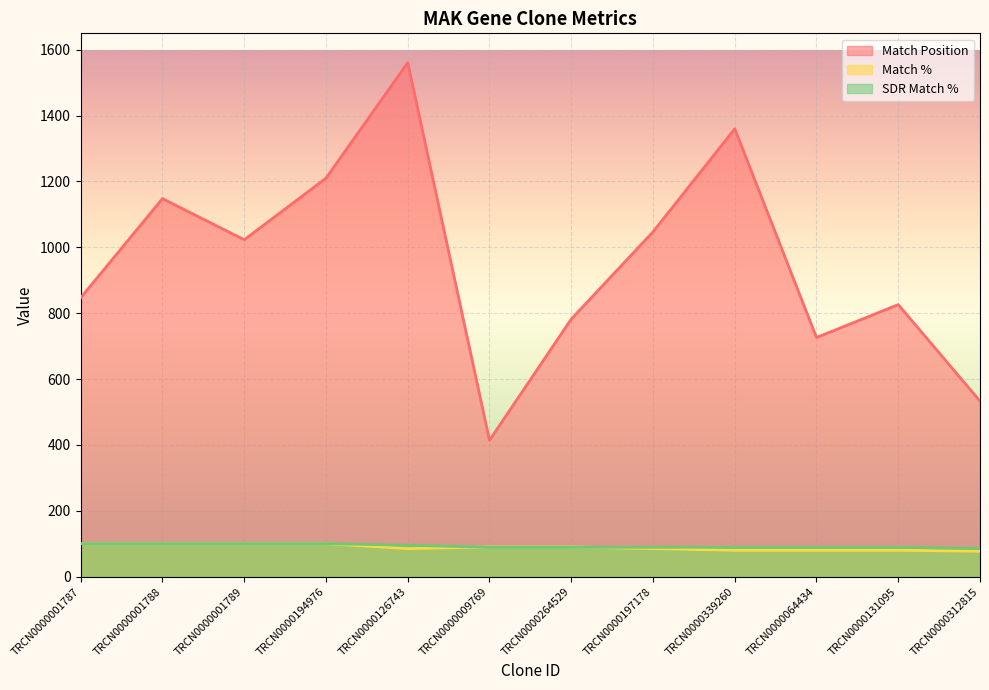

At which label does Match Position first exceed 1023?

TRCN0000001788